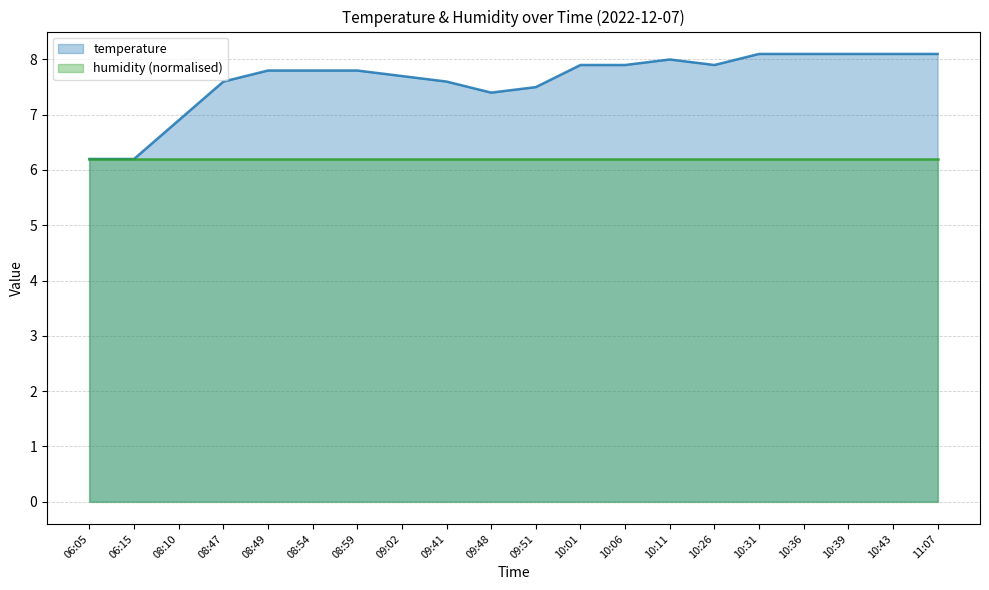

What is the label of the 14th point from the left?

10:11